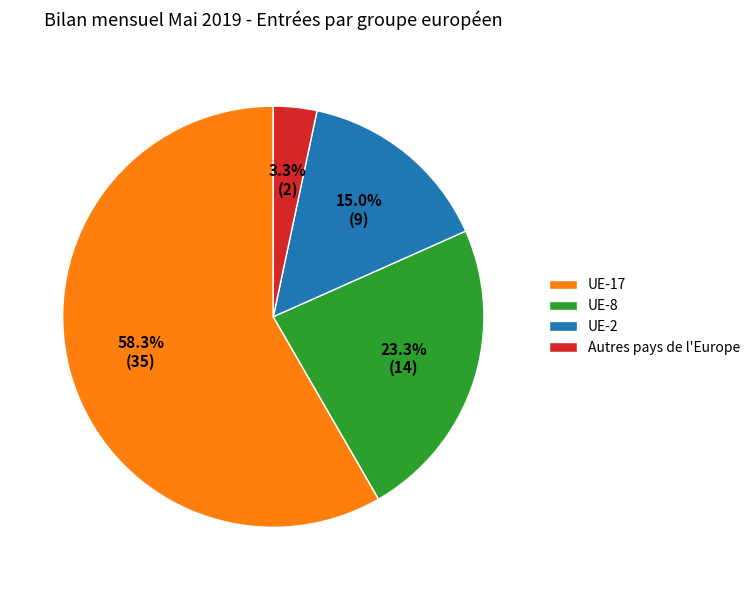

Between Autres pays de l'Europe and UE-8, which is larger?

UE-8